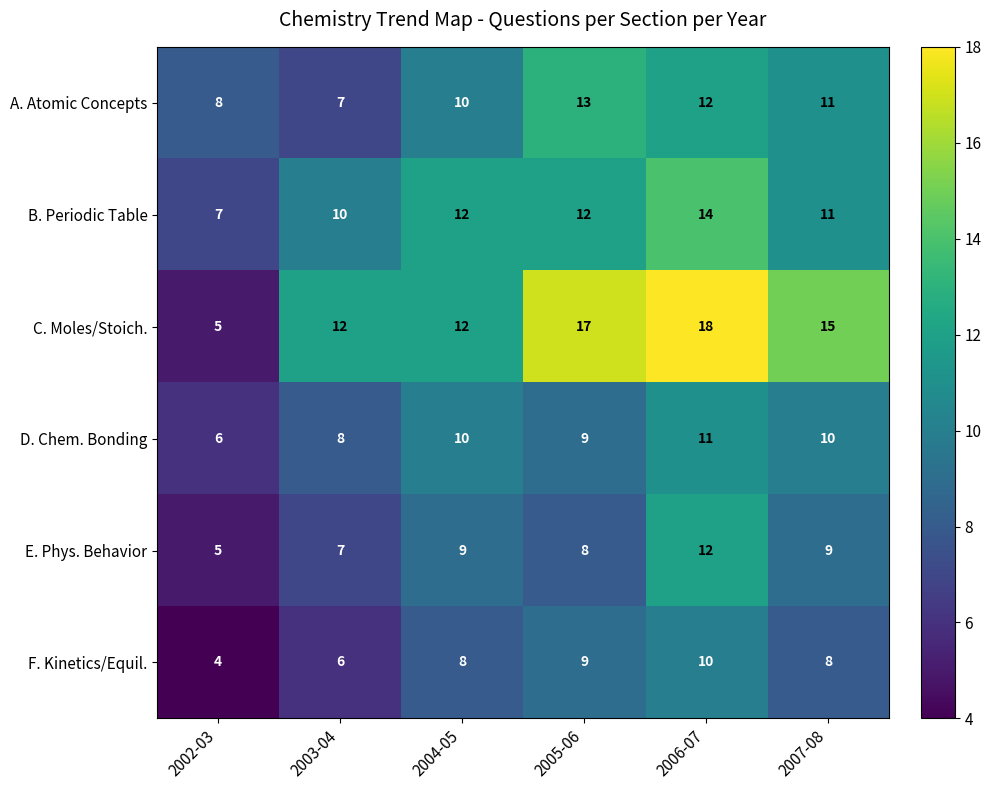

How many series are shown in this chart?

6